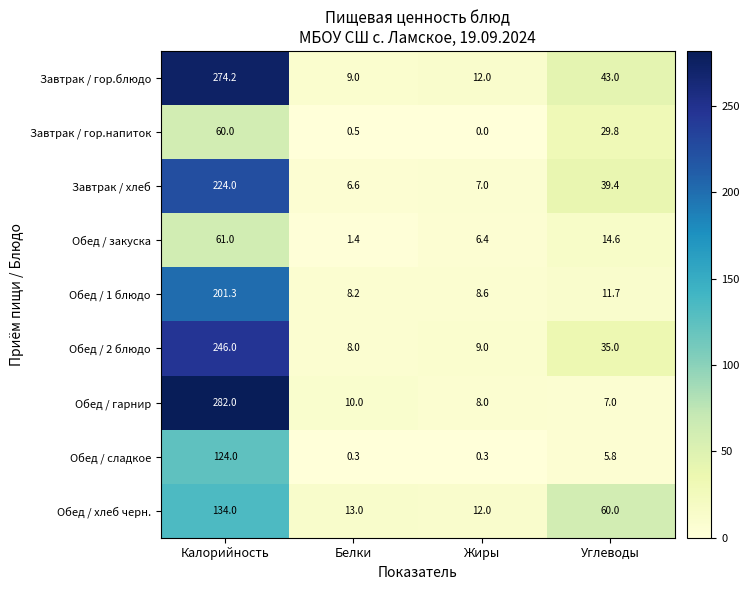

Count the number of data series in this chart.

9